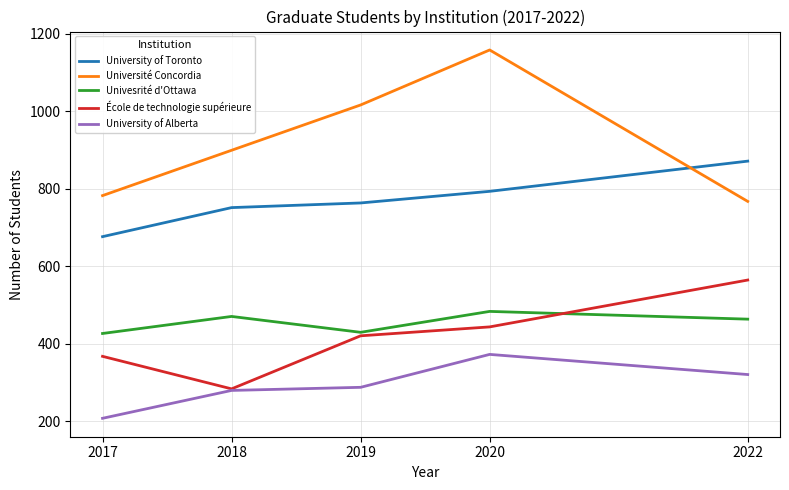

Rank the series by their maximum value, from lowest to highest.

University of Alberta, Univesrité d'Ottawa, École de technologie supérieure, University of Toronto, Université Concordia